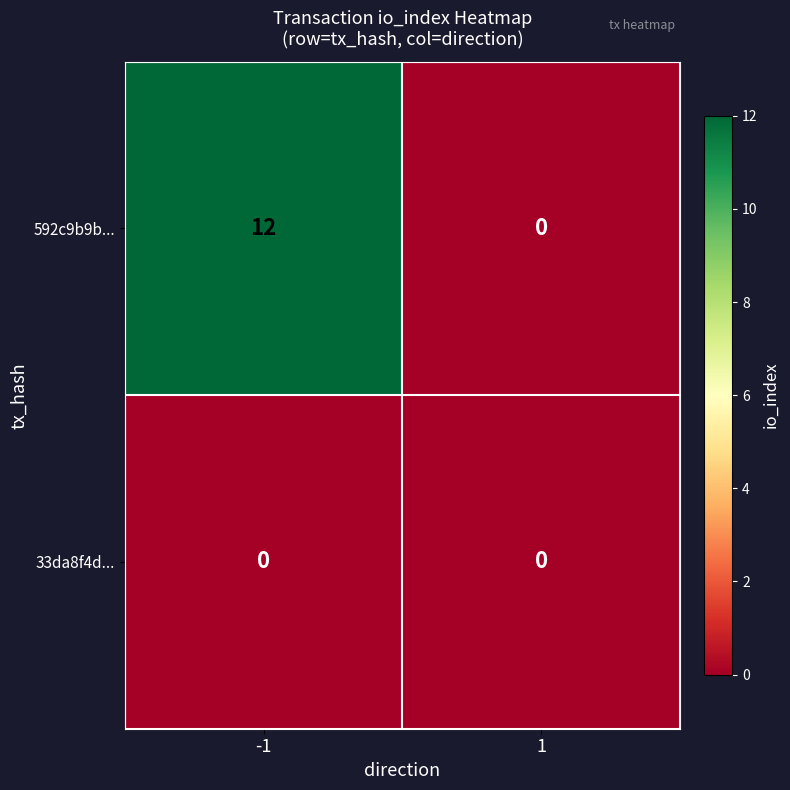

Which series changed the most between -1 and 1?

592c9b9b...